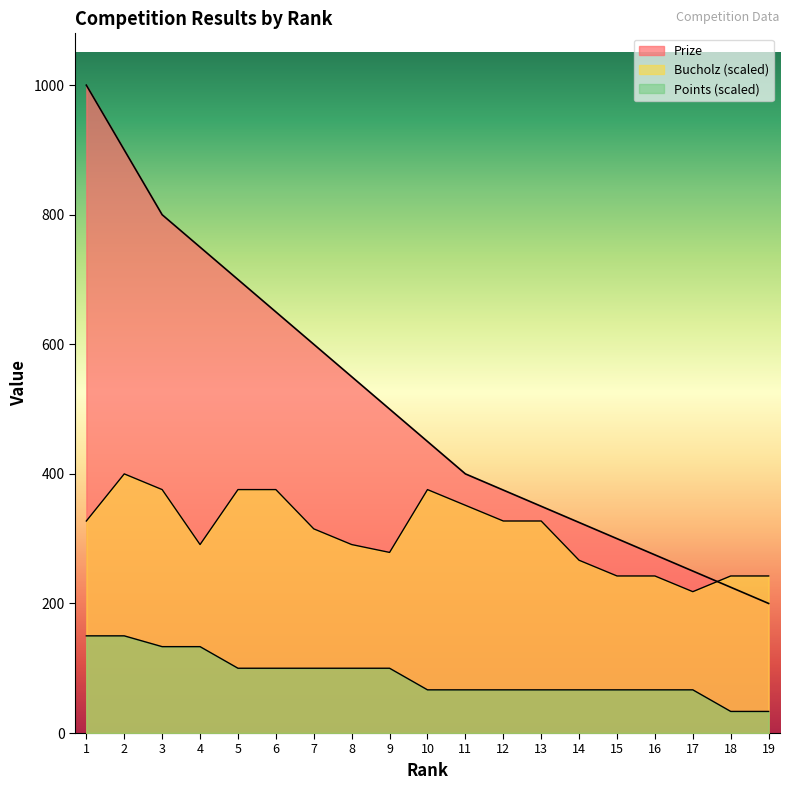

What is the difference between the highest and lowest values at 15?

233.3